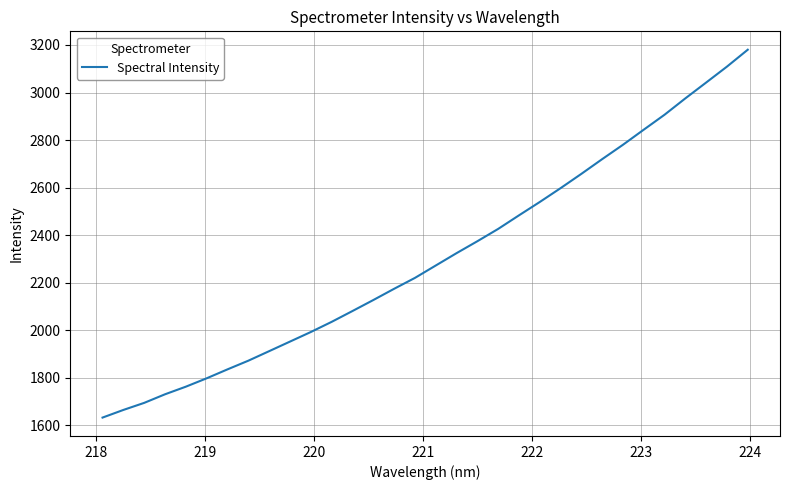

What is the smallest value displayed?

1632.4